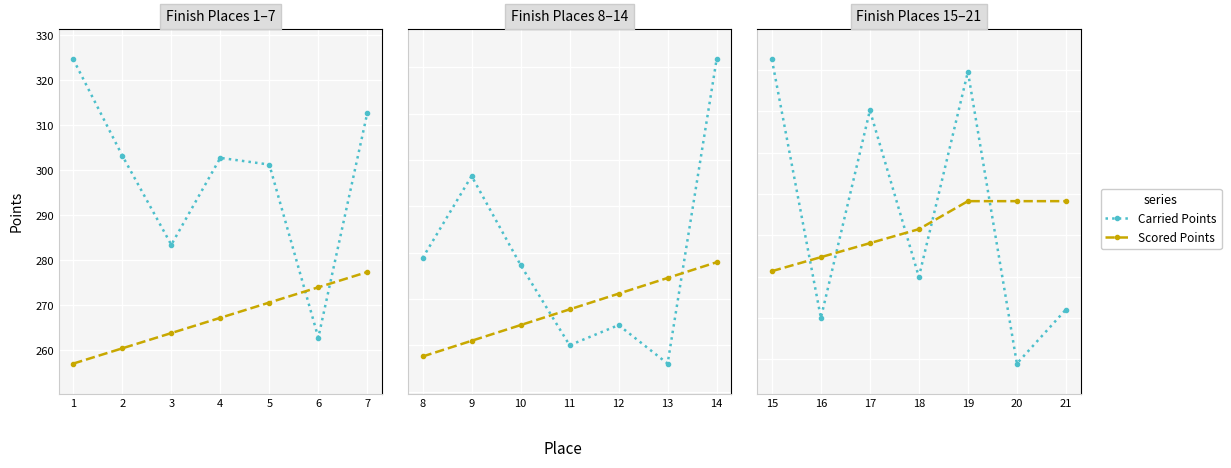

Is the value of Scored Points at 16 greater than the value of Carried Points at 17?

No